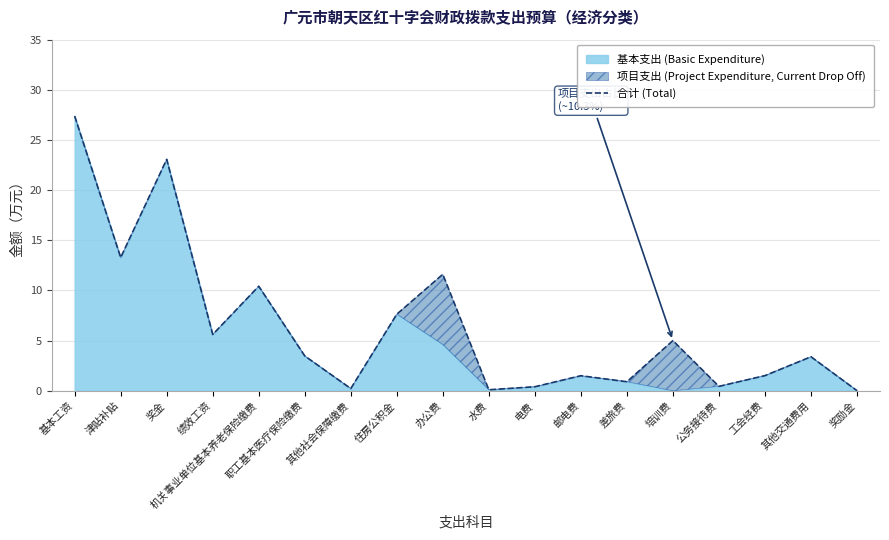

What is the sum of the values at 奖励金 and 差旅费?

0.9